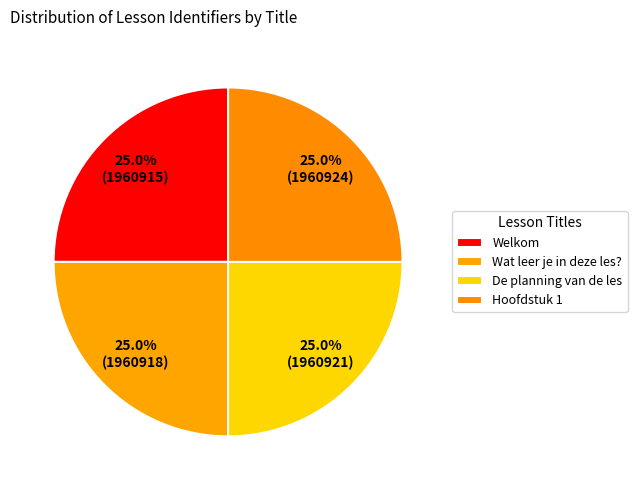

True or false: Wat leer je in deze les? accounts for 25% of the total.

True